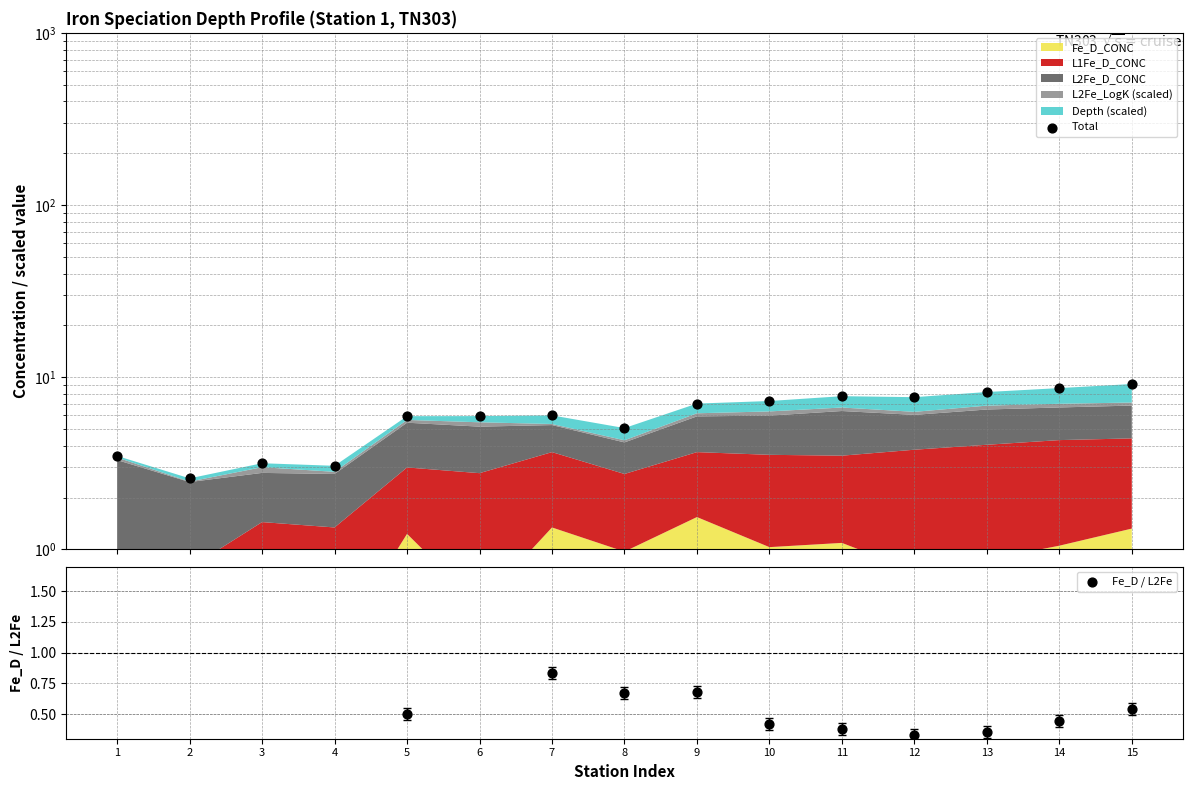

Which series reaches the minimum Y coordinate?

Fe_D / L2Fe